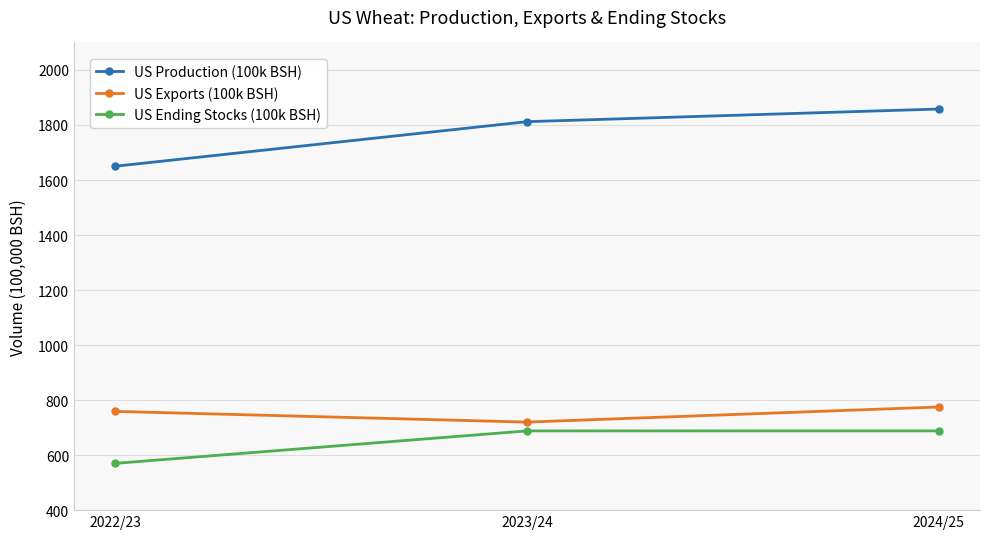

Which series has the largest range (max minus min)?

US Production (100k BSH)